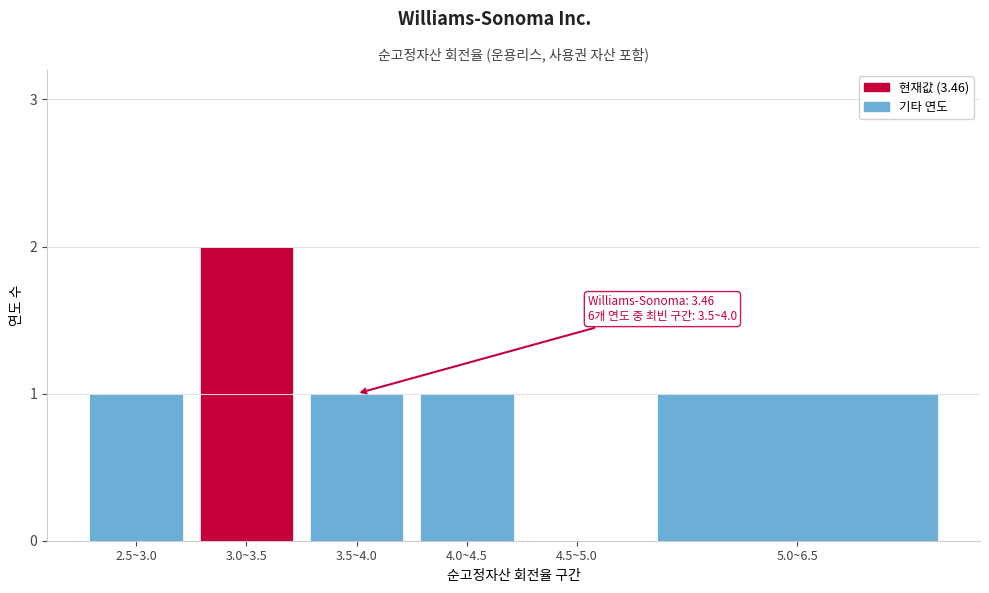

Reading right to left, list all the values displayed in this chart.

5.0~6.5=1	4.5~5.0=0	4.0~4.5=1	3.5~4.0=1	3.0~3.5=2	2.5~3.0=1